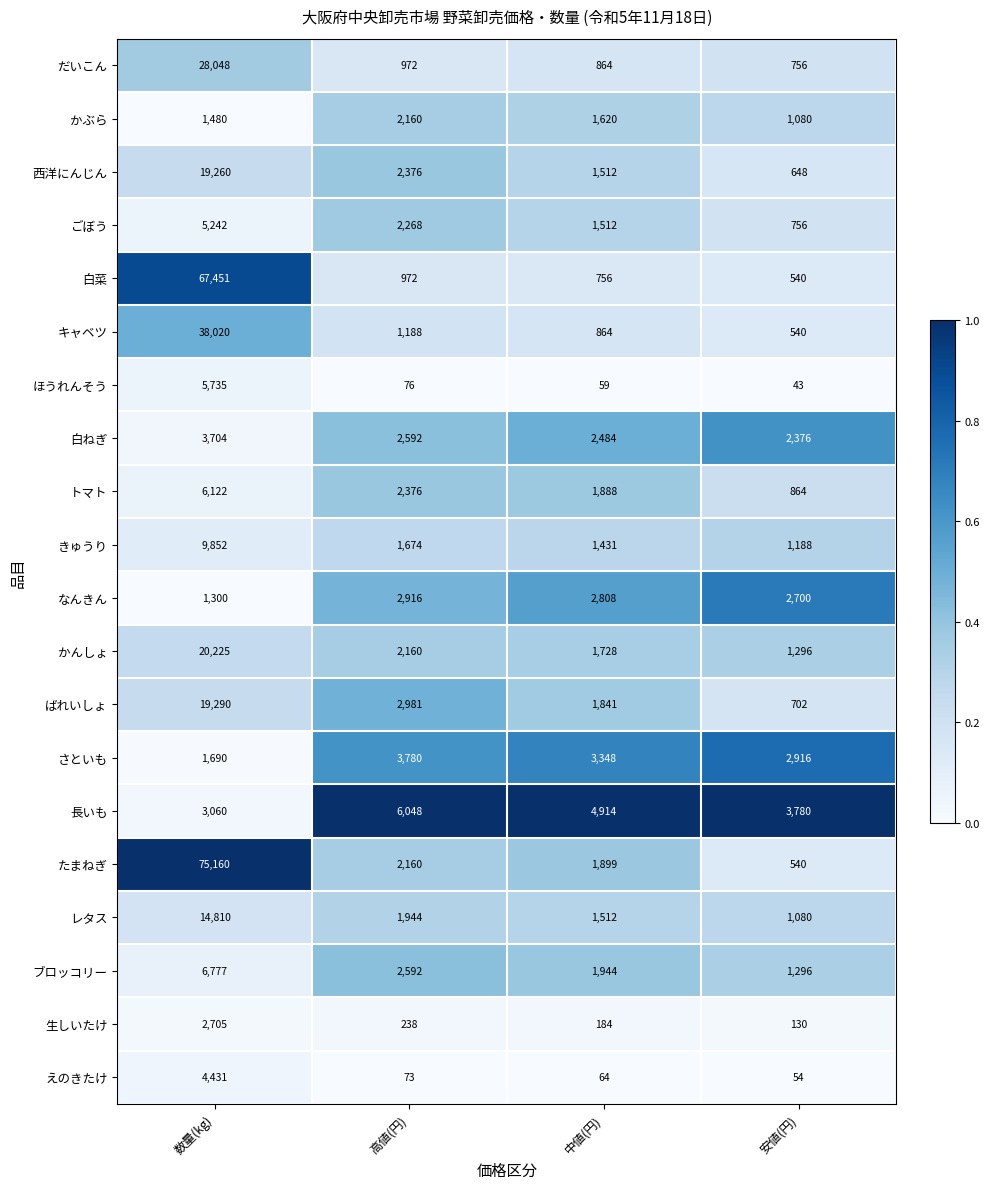

Which series has the largest total across all categories?

たまねぎ